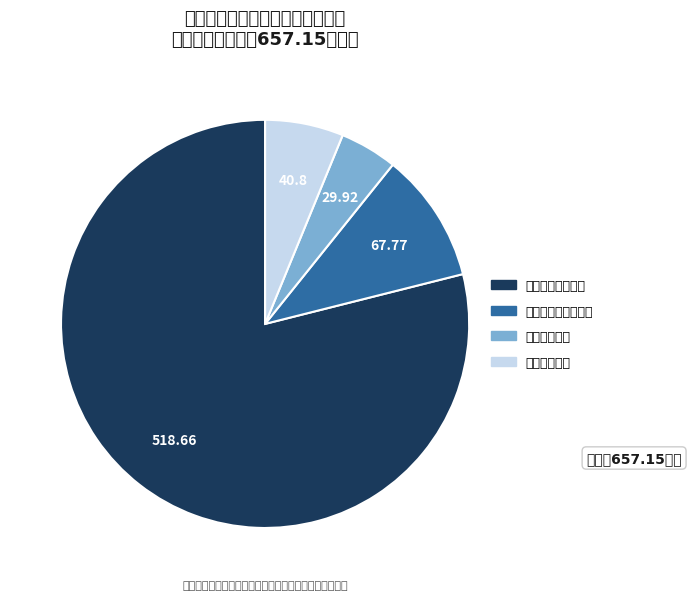

Is 一般公共服务支出 the majority of the pie?

Yes